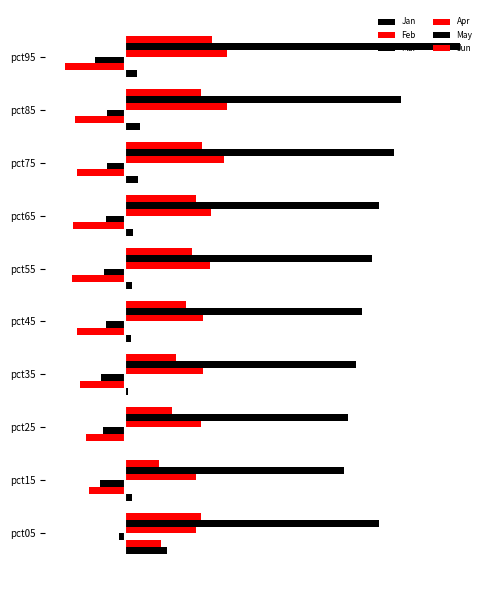

What are all the series names shown in the legend?

Jan, Feb, Mar, Apr, May, Jun